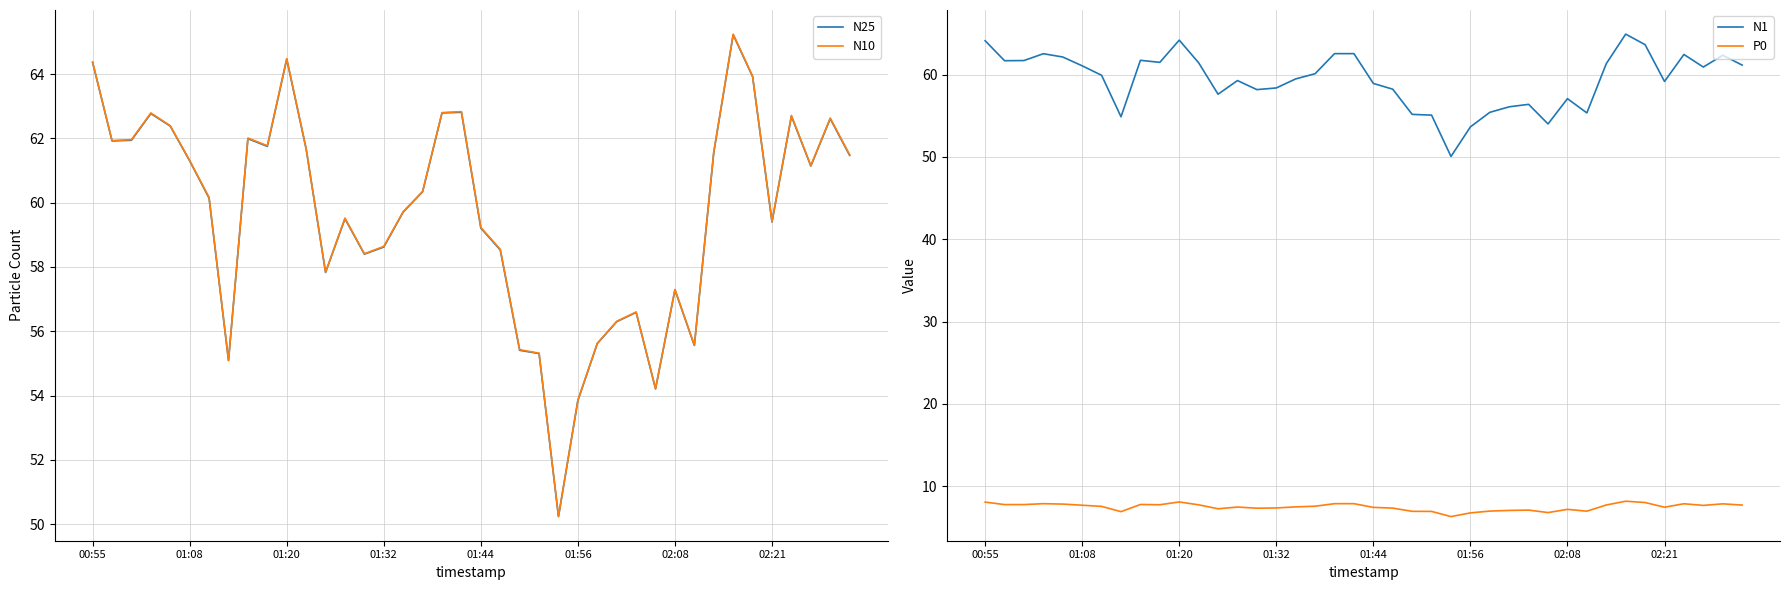

What is the highest value of the N25 series?

65.2